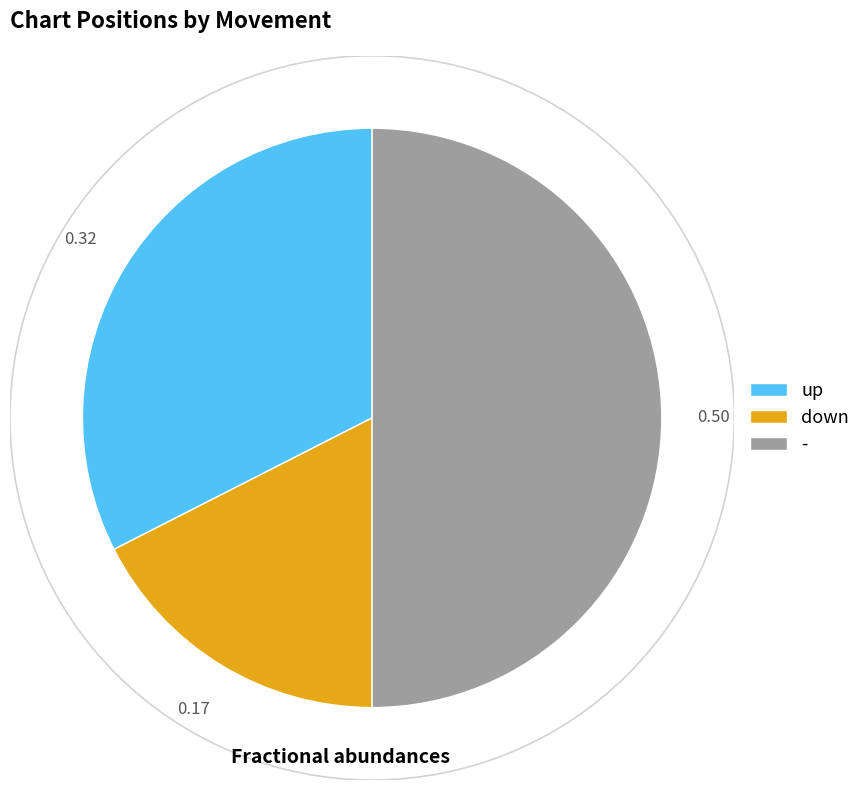

Rank the categories by value from highest to lowest.

-, up, down